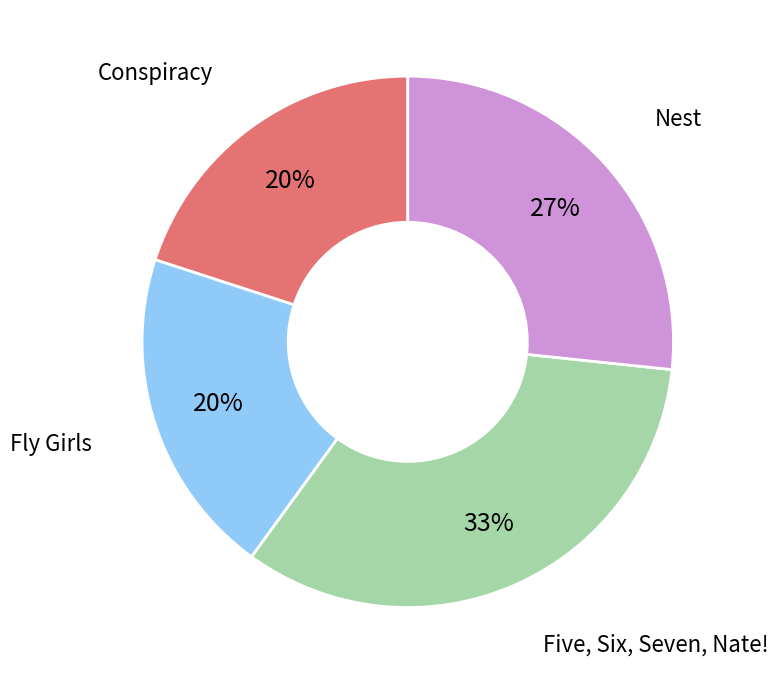

Is it true that Conspiracy is 20% of the pie?

True